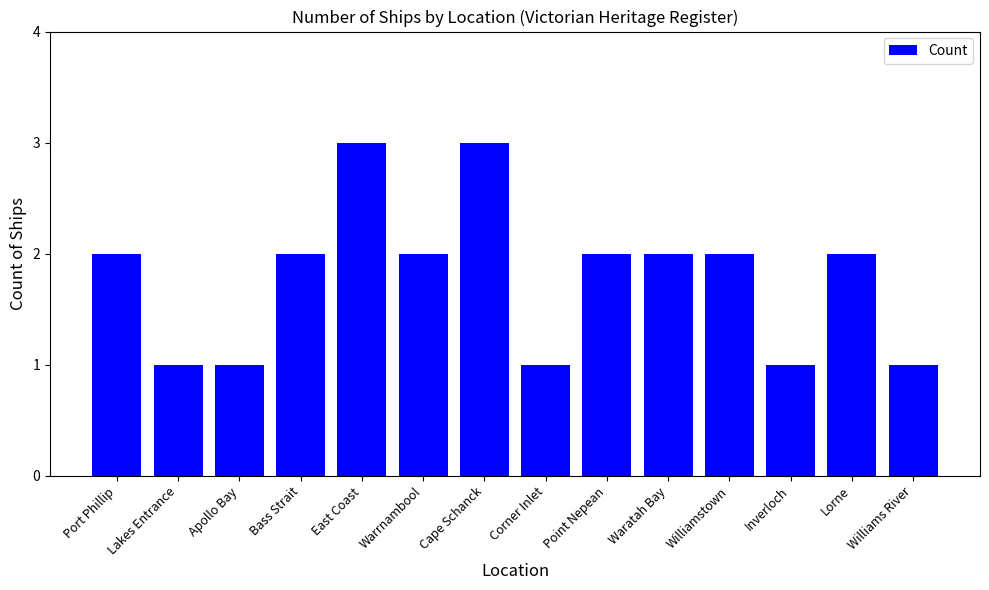

The value at Point Nepean is 0. True or false?

False